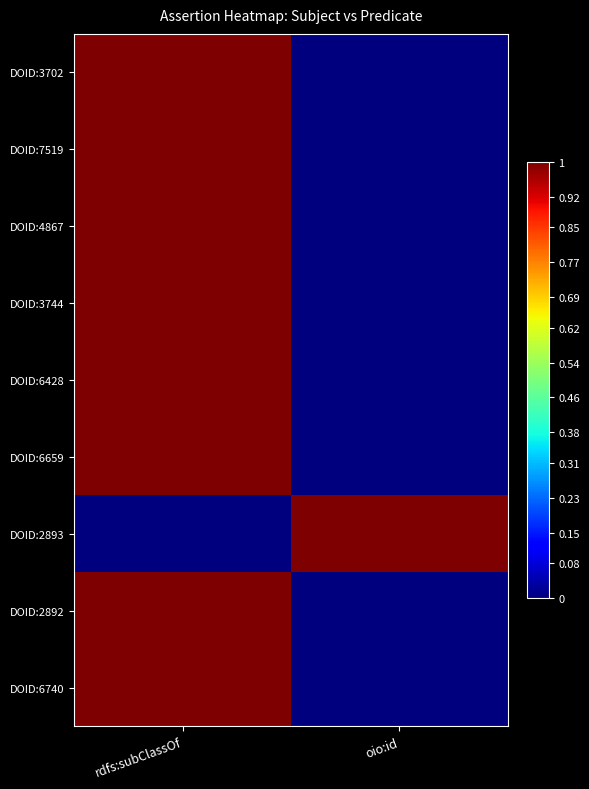

Which series has the largest total across all categories?

DOID:3702